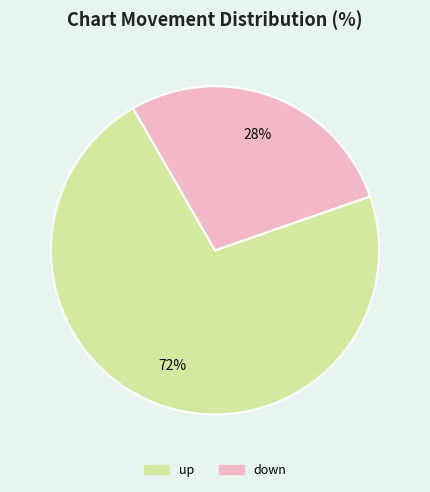

To the nearest percent, what is the combined percentage of down and up?

100%